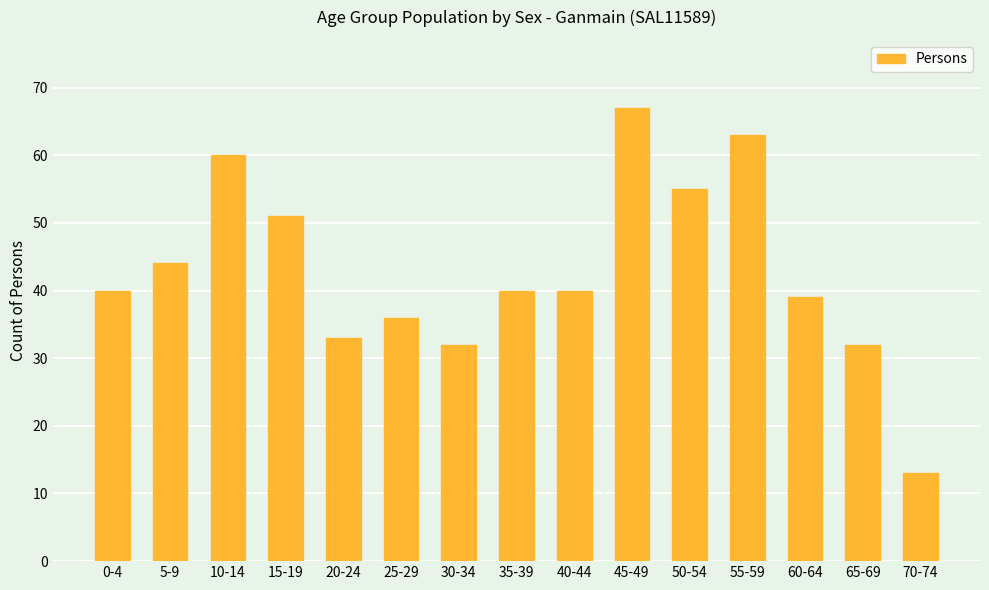

What is the change in value from 15-19 to 55-59?

+12